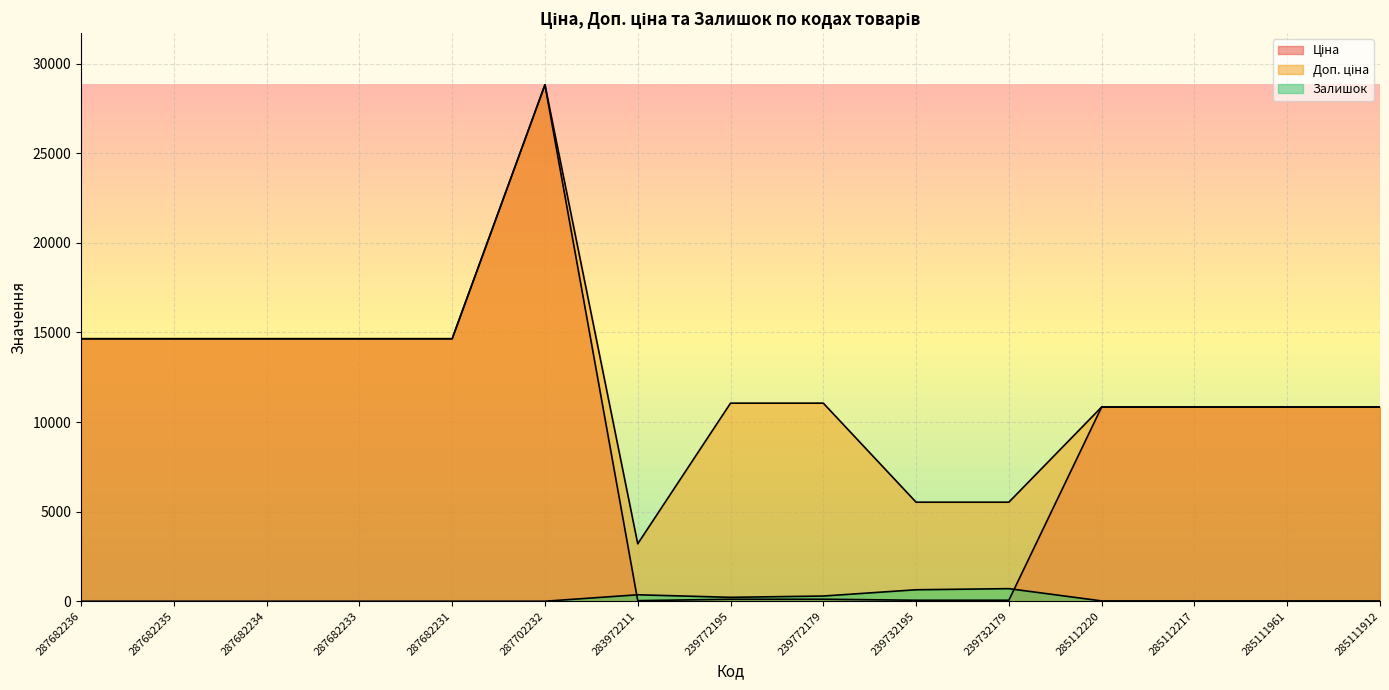

What is the value of the Ціна point at the 13th from the left?

10840.1